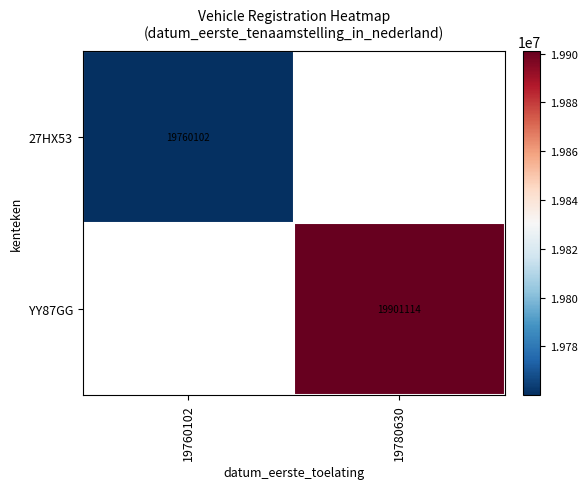

True or false: 27HX53 has a value of 19760102 at 19760102.

True